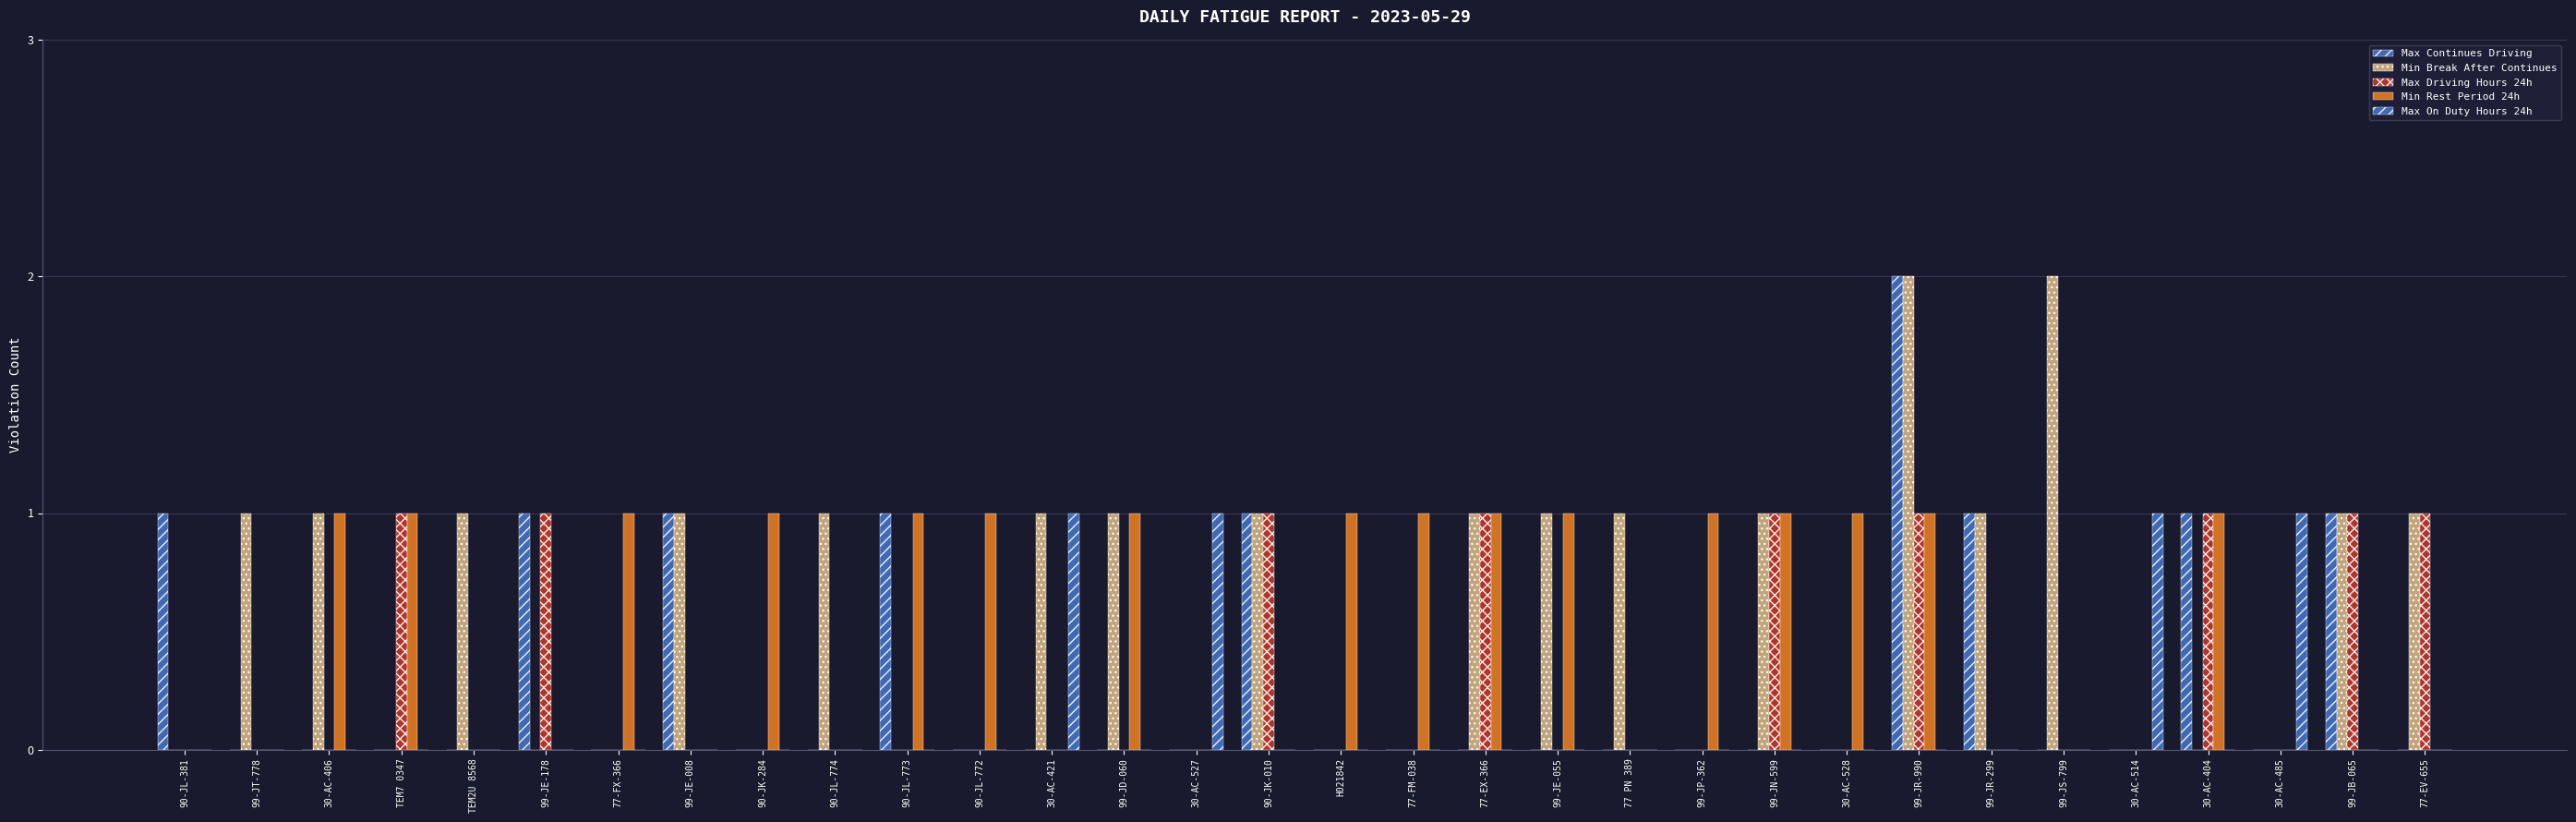

Count the number of categories in the chart.

32